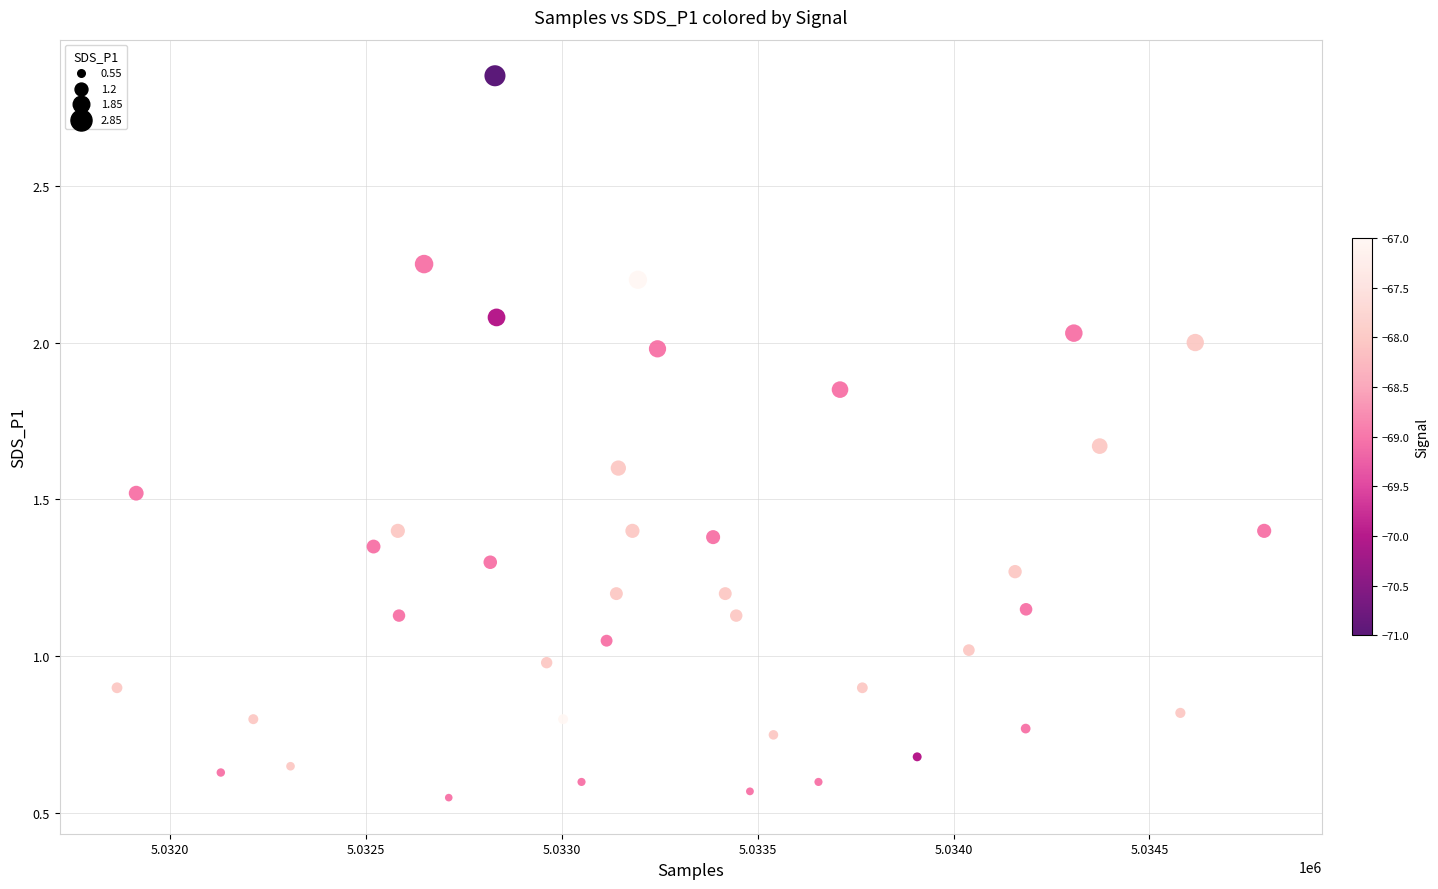

What is the range of Y values (max minus min)?

2.3